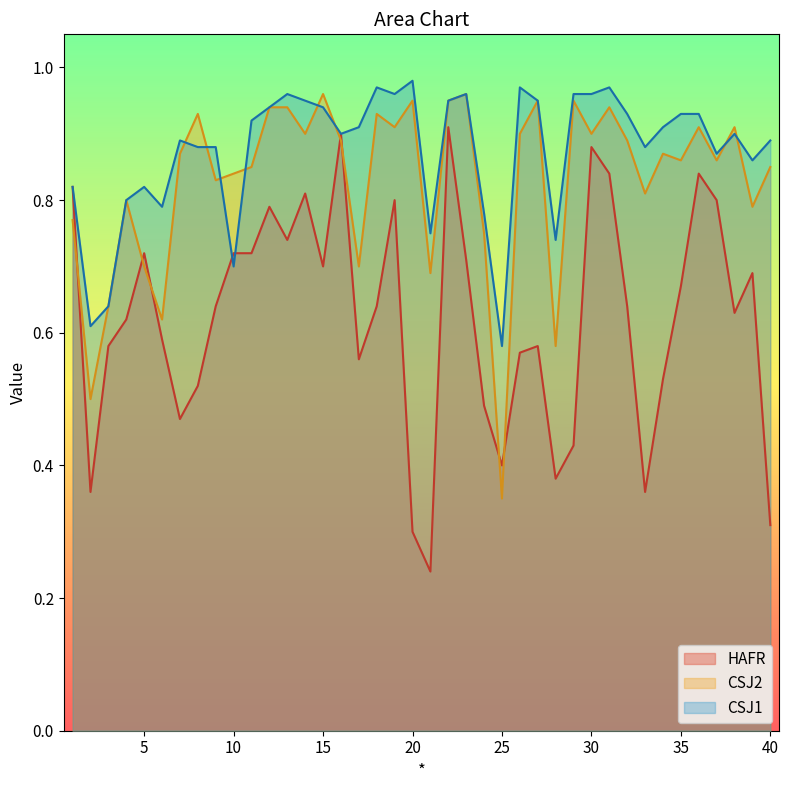

Reading left to right, what are all the values shown in this chart?

HAFR: 0.8	0.4	0.6	0.6	0.7	0.6	0.5	0.5	0.6	0.7	0.7	0.8	0.7	0.8	0.7	0.9	0.6	0.6	0.8	0.3	0.2	0.9	0.7	0.5	0.4	0.6	0.6	0.4	0.4	0.9	0.8	0.6	0.4	0.5	0.7	0.8	0.8	0.6	0.7	0.3
CSJ2: 0.8	0.5	0.6	0.8	0.7	0.6	0.9	0.9	0.8	0.8	0.8	0.9	0.9	0.9	1.0	0.9	0.7	0.9	0.9	0.9	0.7	0.9	1.0	0.8	0.3	0.9	0.9	0.6	0.9	0.9	0.9	0.9	0.8	0.9	0.9	0.9	0.9	0.9	0.8	0.8
CSJ1: 0.8	0.6	0.6	0.8	0.8	0.8	0.9	0.9	0.9	0.7	0.9	0.9	1.0	0.9	0.9	0.9	0.9	1.0	1.0	1.0	0.8	0.9	1.0	0.8	0.6	1.0	0.9	0.7	1.0	1.0	1.0	0.9	0.9	0.9	0.9	0.9	0.9	0.9	0.9	0.9